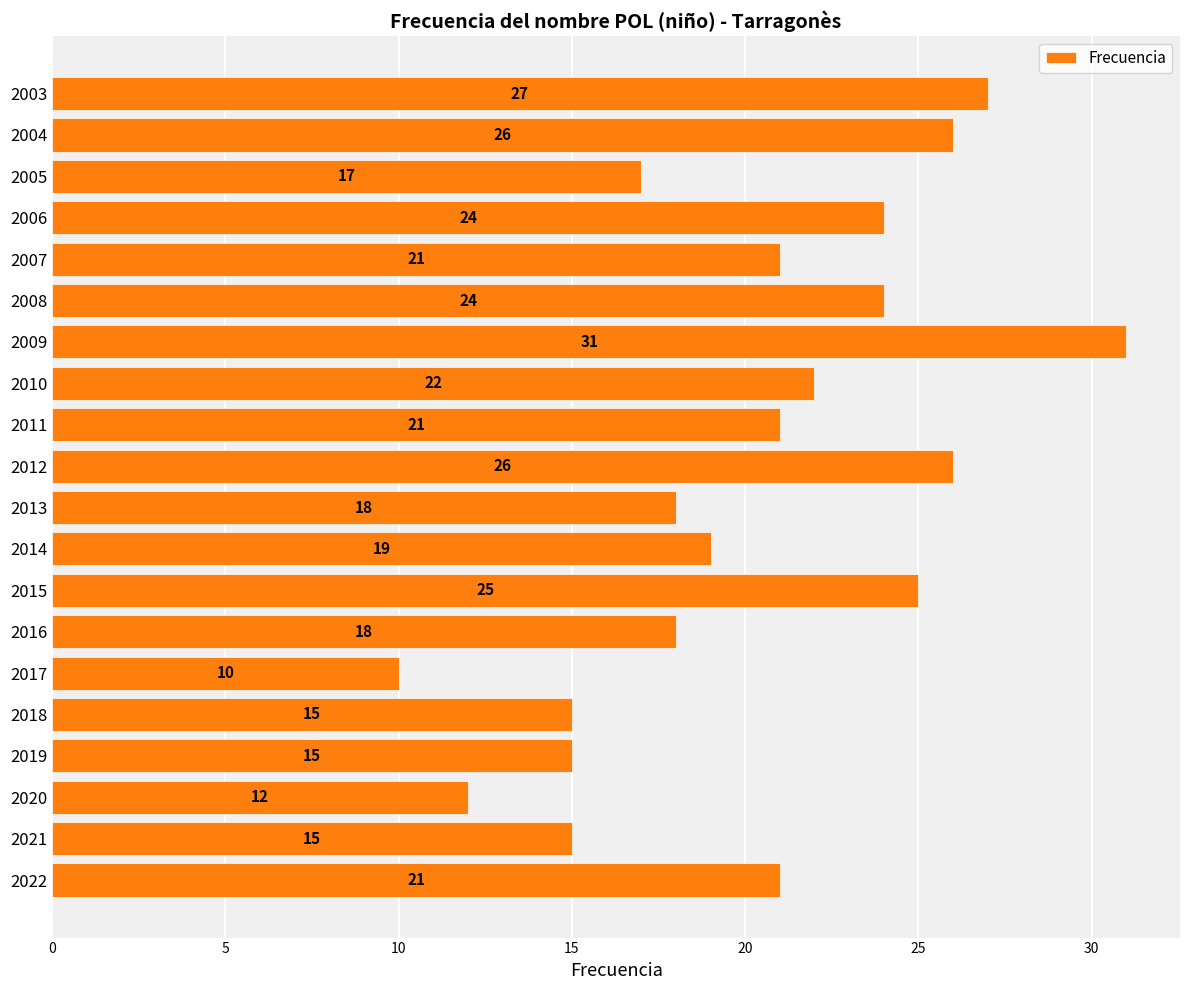

How many distinct data groups are displayed?

1